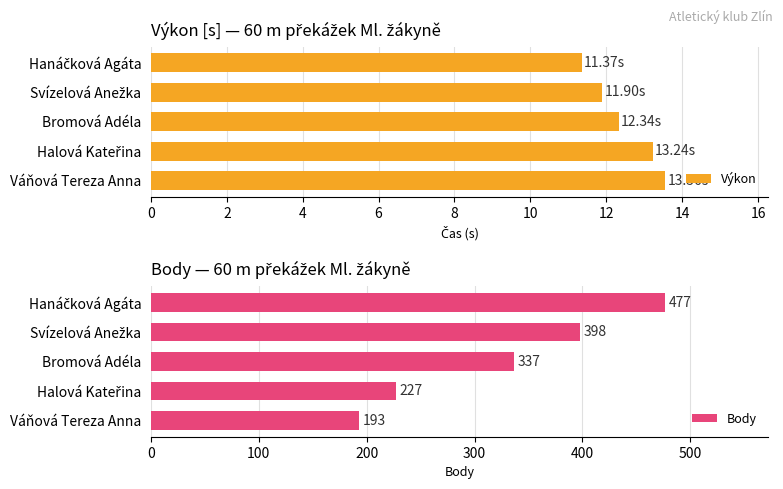

Count the Body values in the range 227 to 398.

3